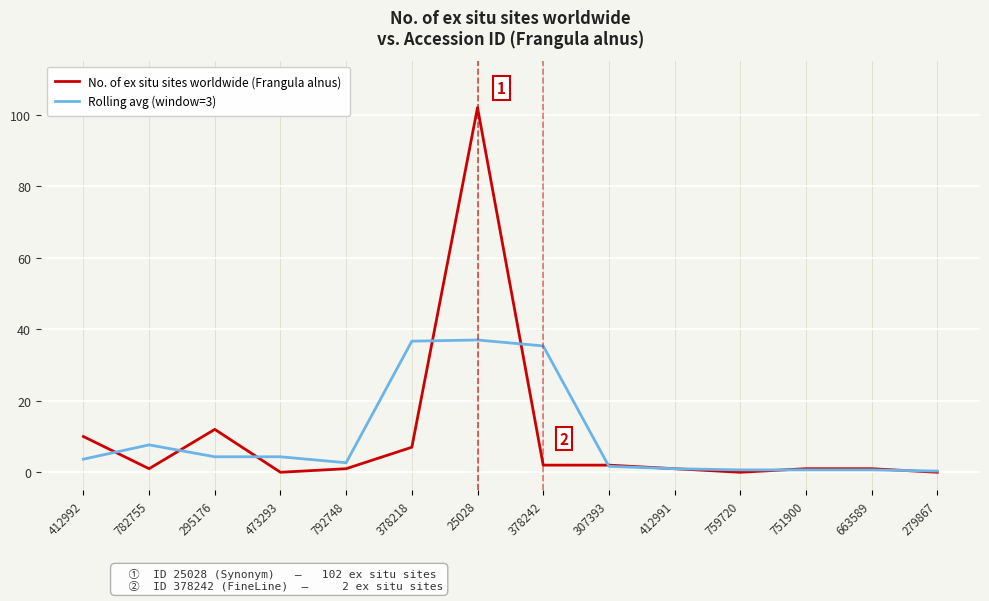

What is the difference between the Rolling avg (window=3) values at 473293 and 307393?

2.7